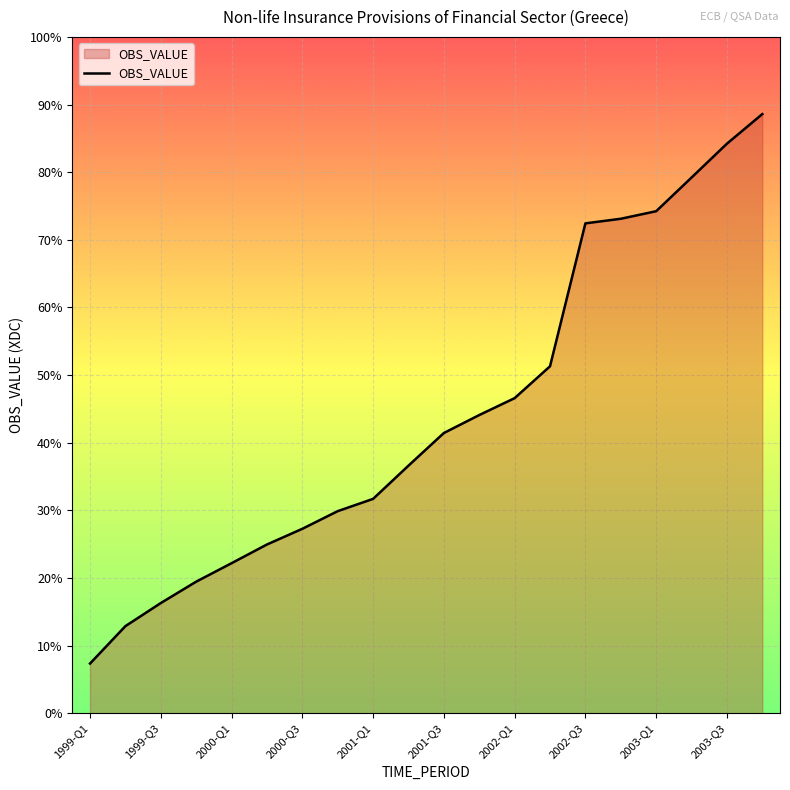

Where does the data first go above 1863?

2001-Q3